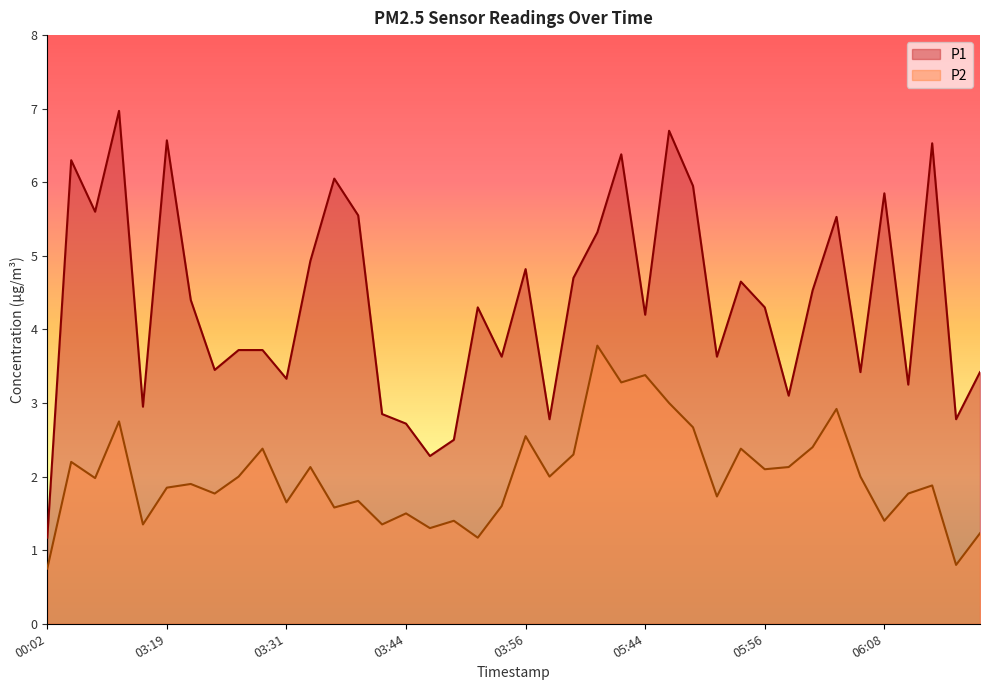

Reading left to right, transcribe all the data shown in this chart.

P1: 1.2	6.3	5.6	7.0	3.0	6.6	4.4	3.5	3.7	3.7	3.3	4.9	6.0	5.5	2.9	2.7	2.3	2.5	4.3	3.6	4.8	2.8	4.7	5.3	6.4	4.2	6.7	6.0	3.6	4.7	4.3	3.1	4.5	5.5	3.4	5.8	3.2	6.5	2.8	3.4
P2: 0.8	2.2	2.0	2.8	1.4	1.9	1.9	1.8	2.0	2.4	1.6	2.1	1.6	1.7	1.4	1.5	1.3	1.4	1.2	1.6	2.5	2.0	2.3	3.8	3.3	3.4	3.0	2.7	1.7	2.4	2.1	2.1	2.4	2.9	2.0	1.4	1.8	1.9	0.8	1.2